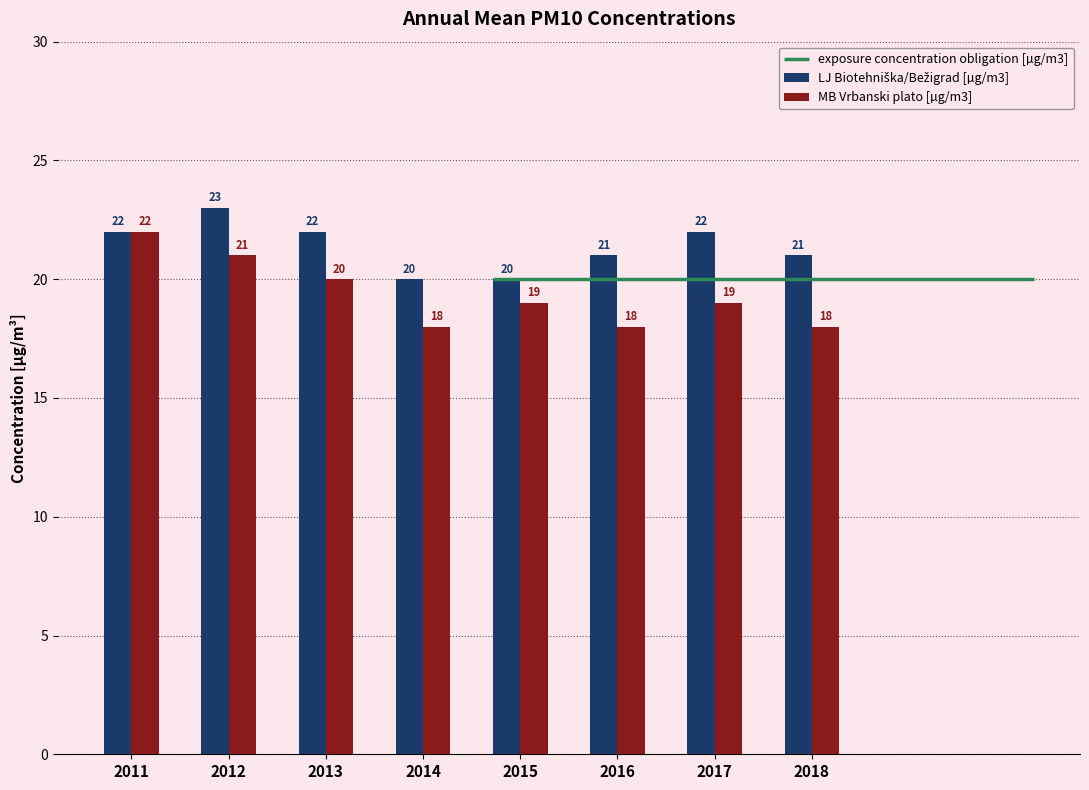

At how many categories does at least one series exceed 20?

6